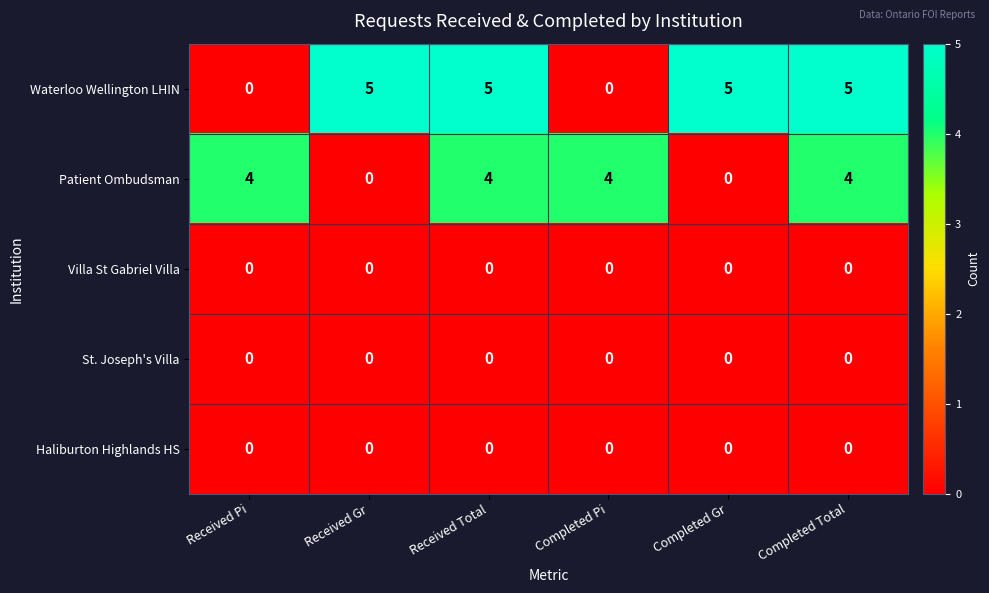

Count the Patient Ombudsman values in the range 0 to 4.

6